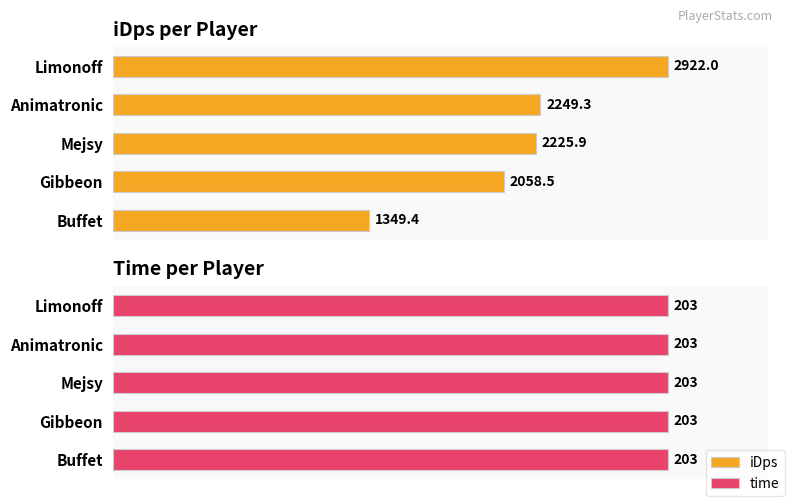

How many values in the iDps series are below 2225?

2